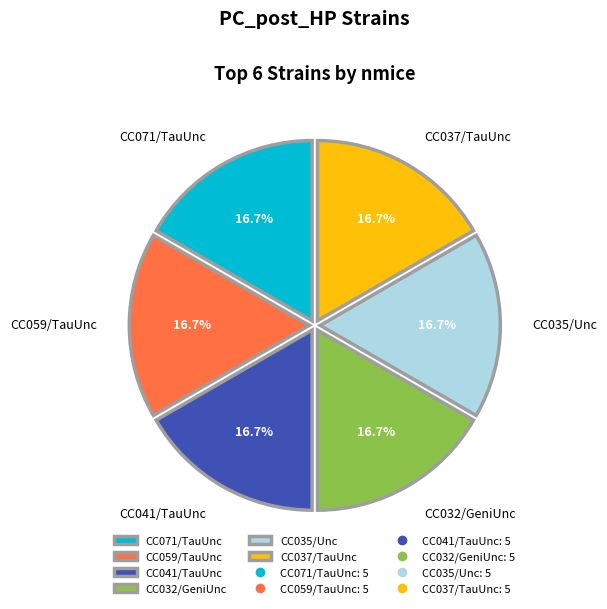

How much of the chart is everything except CC037/TauUnc?

83.3%